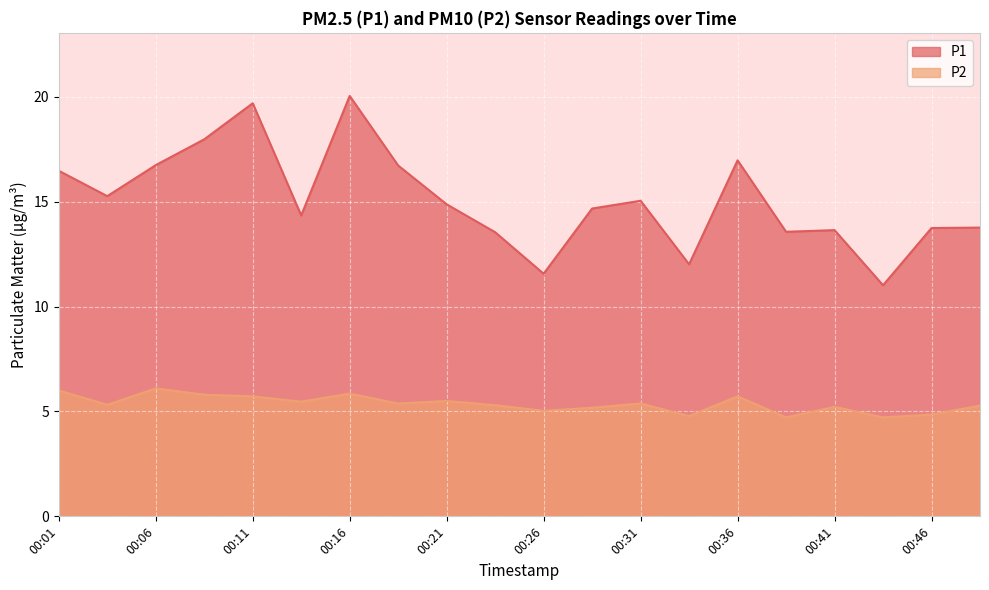

True or false: P1 and P2 cross at least once.

False